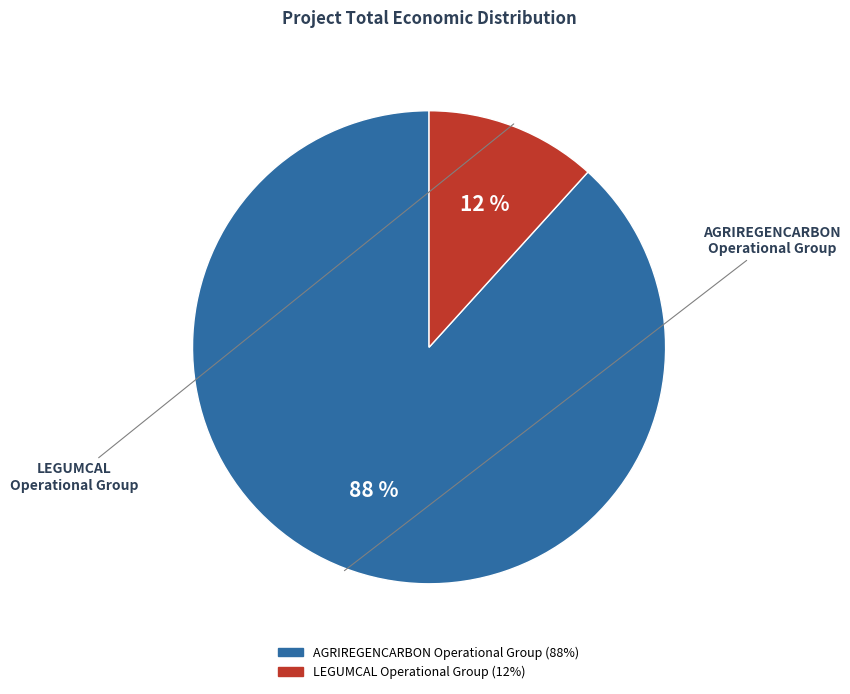

Combined, do LEGUMCAL Operational Group and AGRIREGENCARBON Operational Group account for over 50%?

Yes